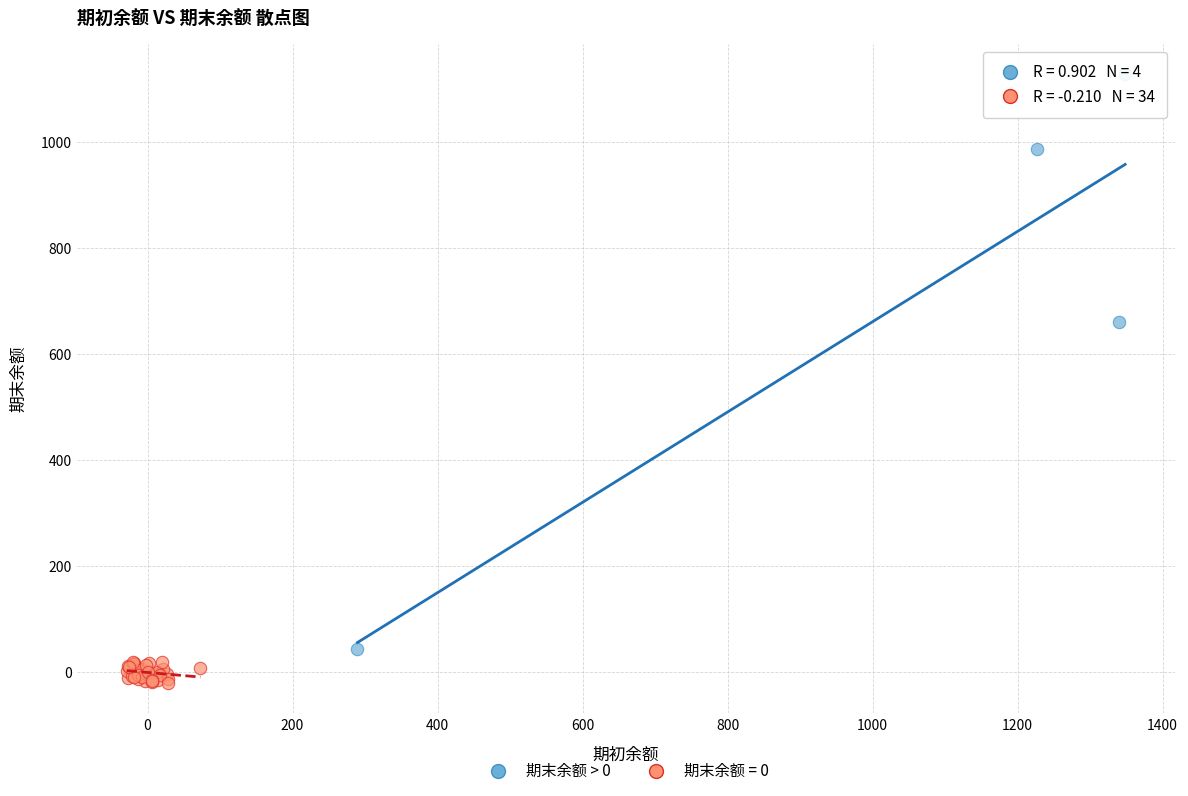

Which series has the largest Y range (max minus min)?

期末余额 > 0